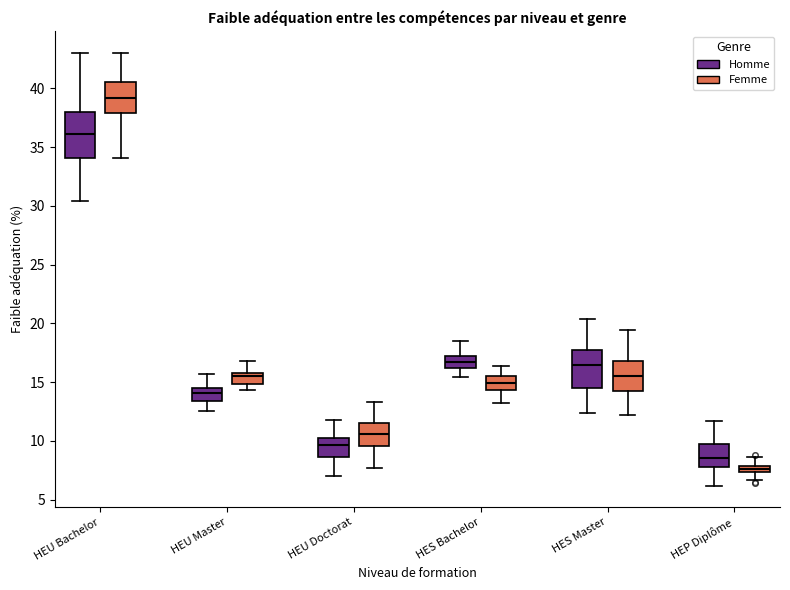

Where is the lower edge of the box for HES Bachelor (Homme) on the y-axis? The values are not printed on the chart, so give them approximately, as read against the axis.

16.0